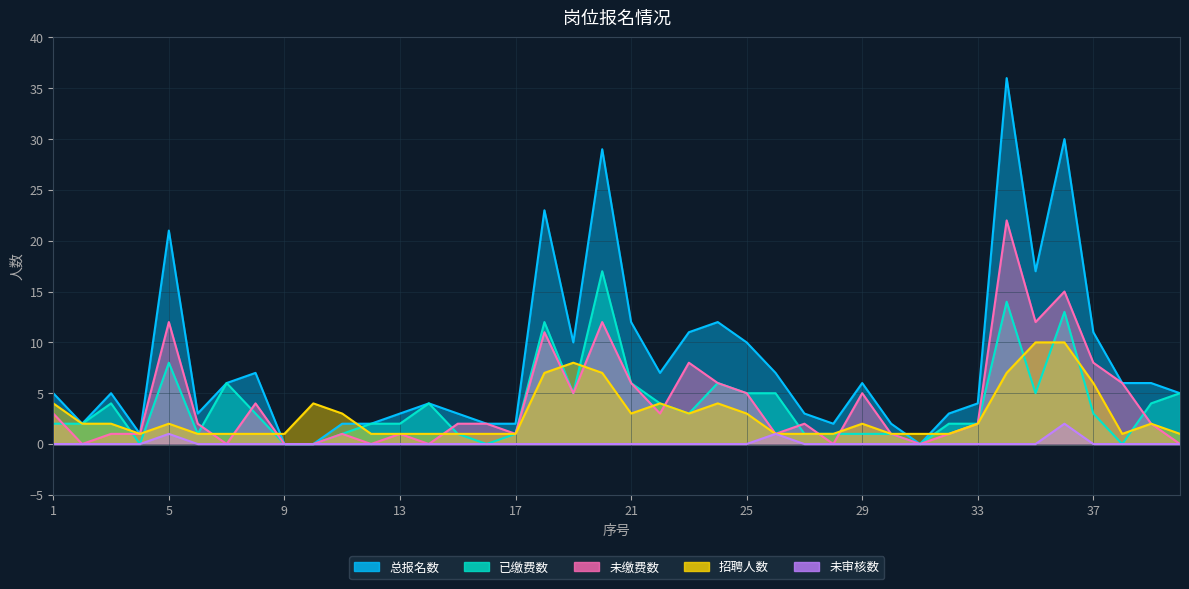

At which label does 已缴费数 first exceed 3?

3